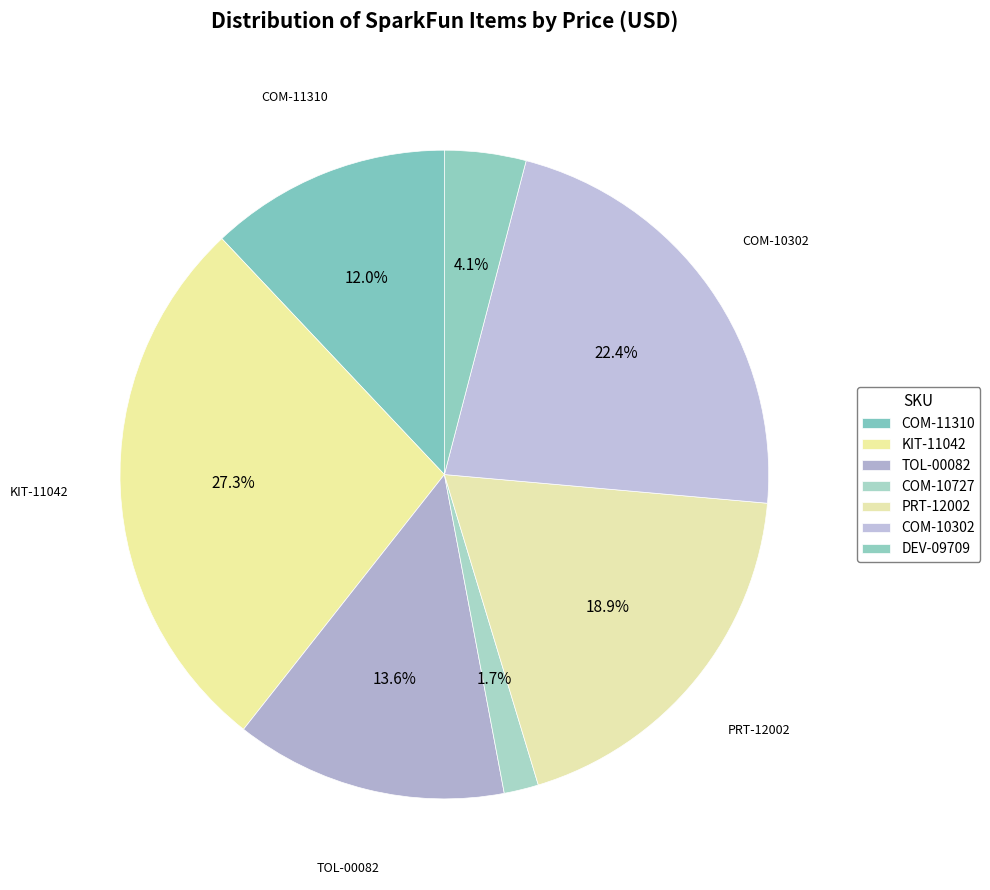

The COM-10302 slice represents 22% of the pie. True or false?

True